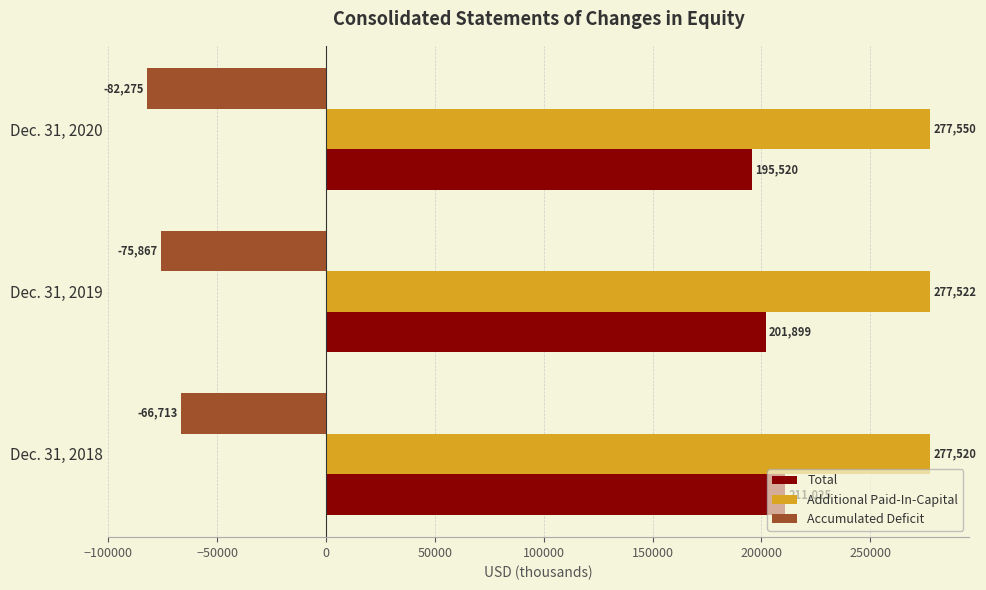

What is the minimum value shown in the chart?

-82275